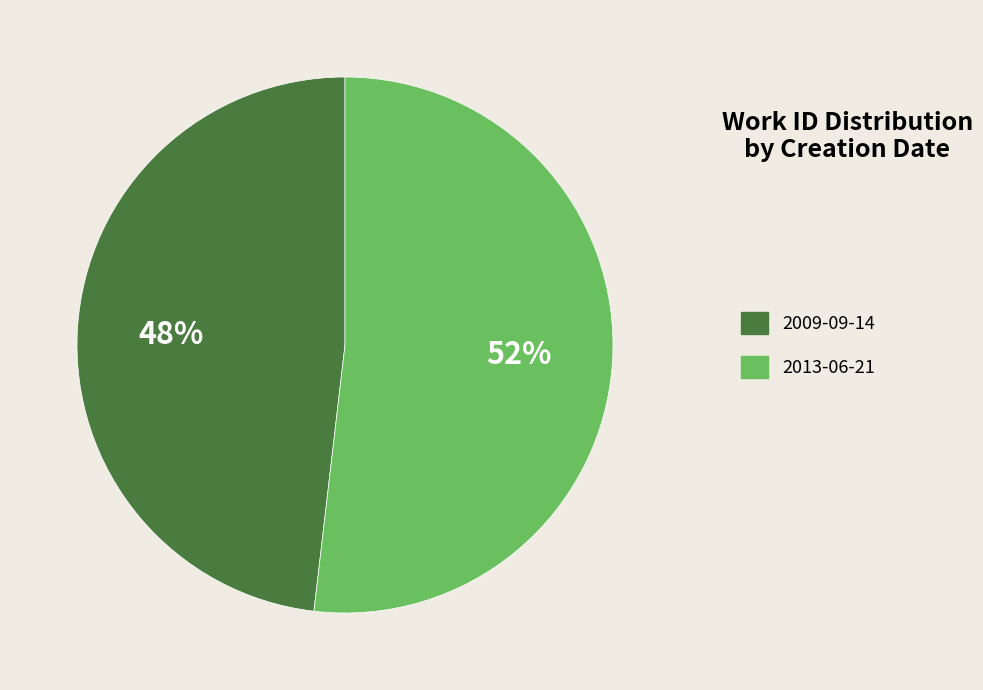

To the nearest percent, what is the difference between the largest and smallest slice percentages?

4%